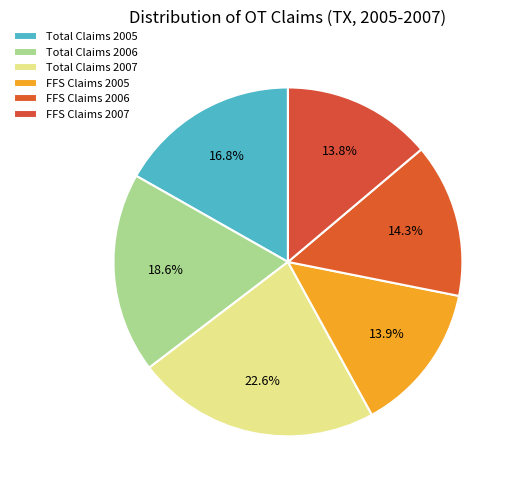

To the nearest percent, what is the difference between the largest and smallest slice percentages?

9%